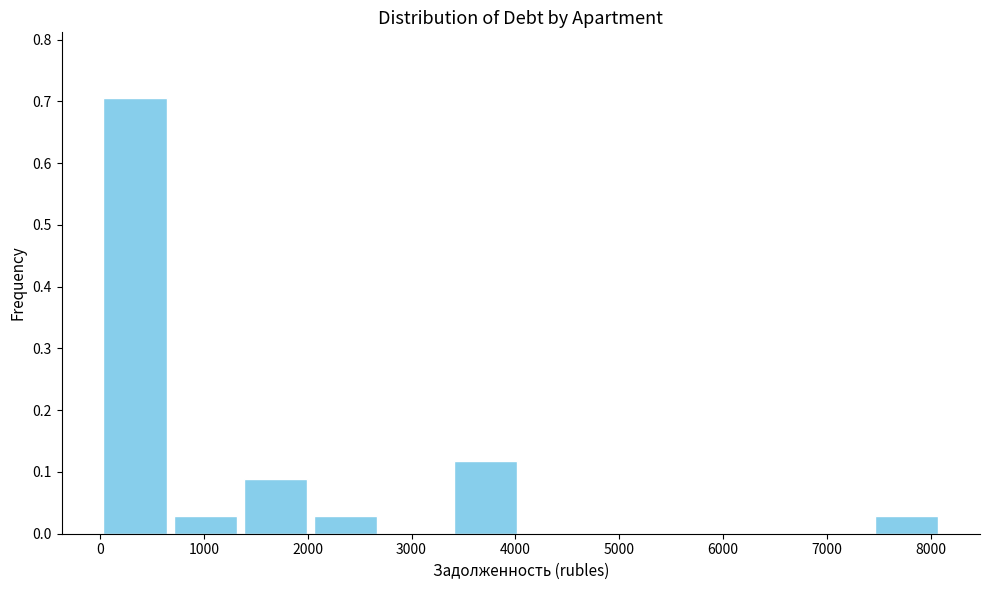

Over which range of the x-axis is the bar tallest?

0 to 700